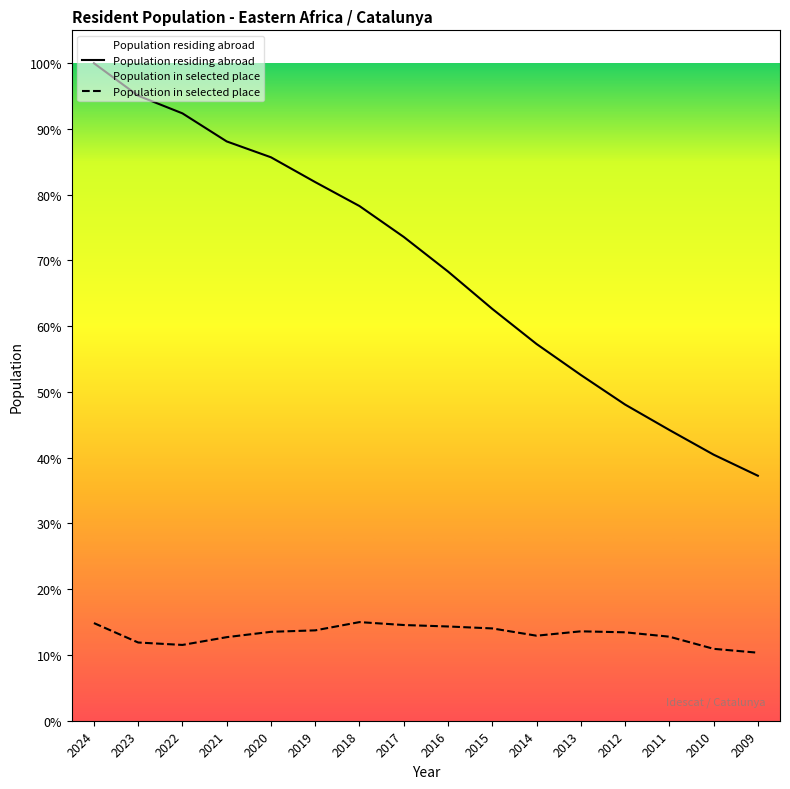

How many data points in Population in selected place are above 52261?

8